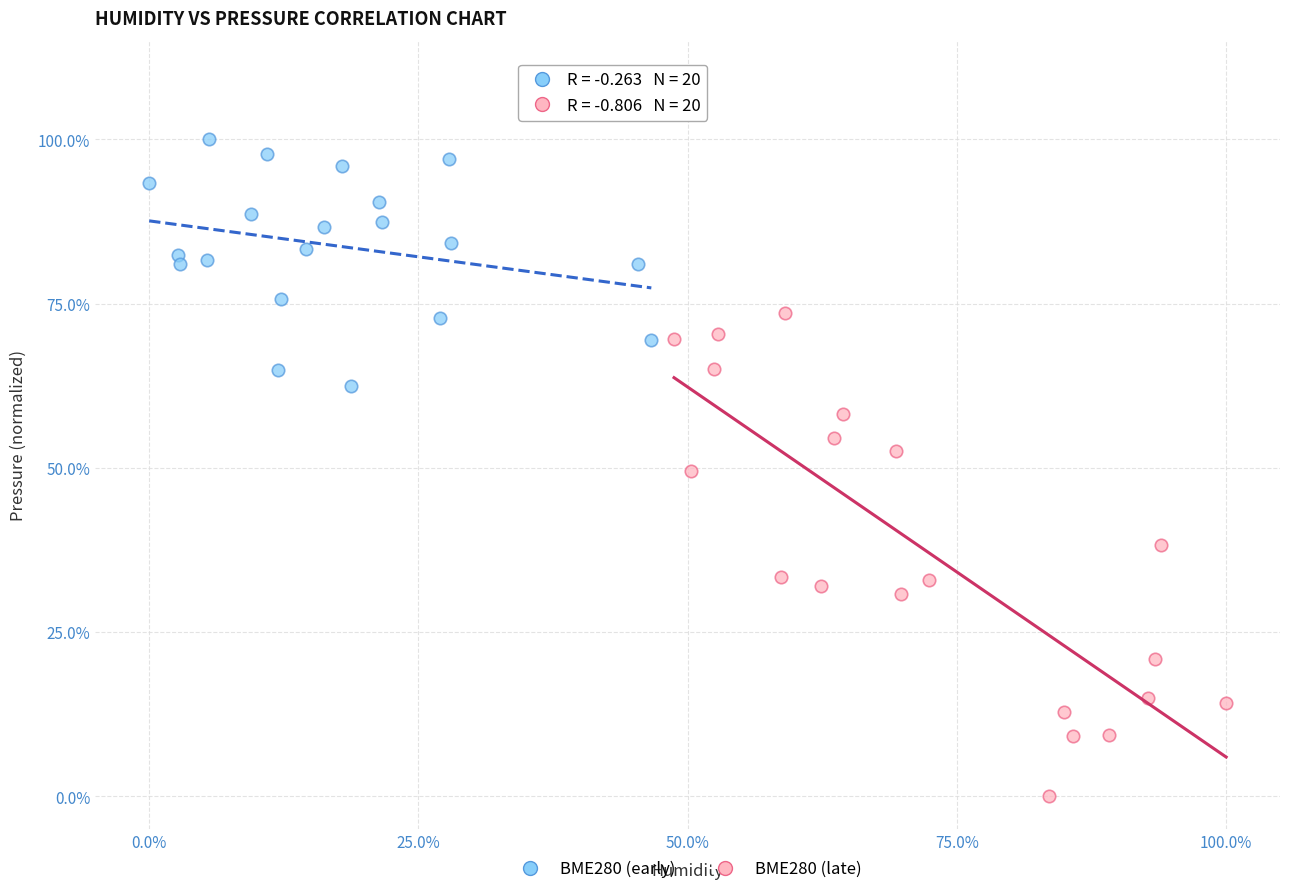

What are all the series names shown in the legend?

BME280 (early), BME280 (late)